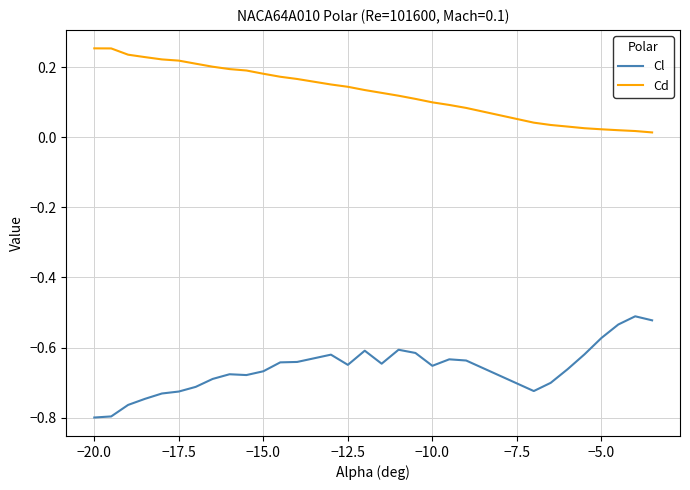

Which series has the largest total across all categories?

Cd